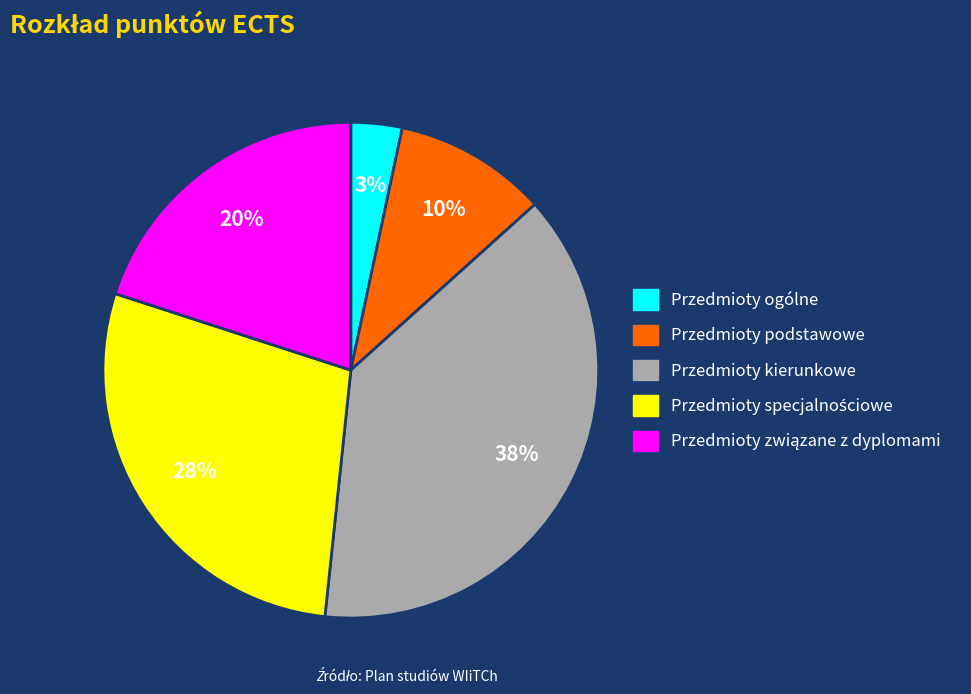

What is the ratio of the value at Przedmioty ogólne to the value at Przedmioty podstawowe?

0.3